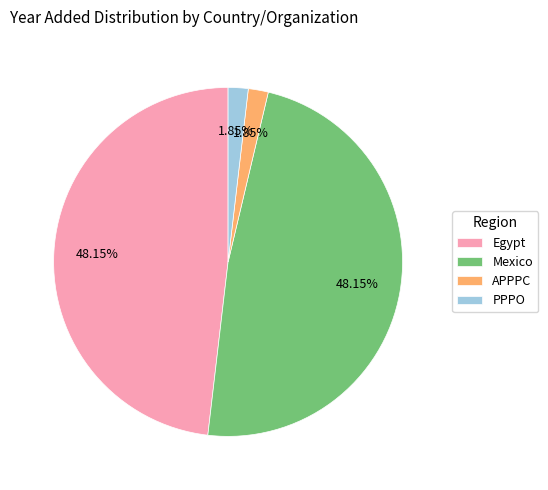

What portion of the pie excludes Mexico?

51.9%